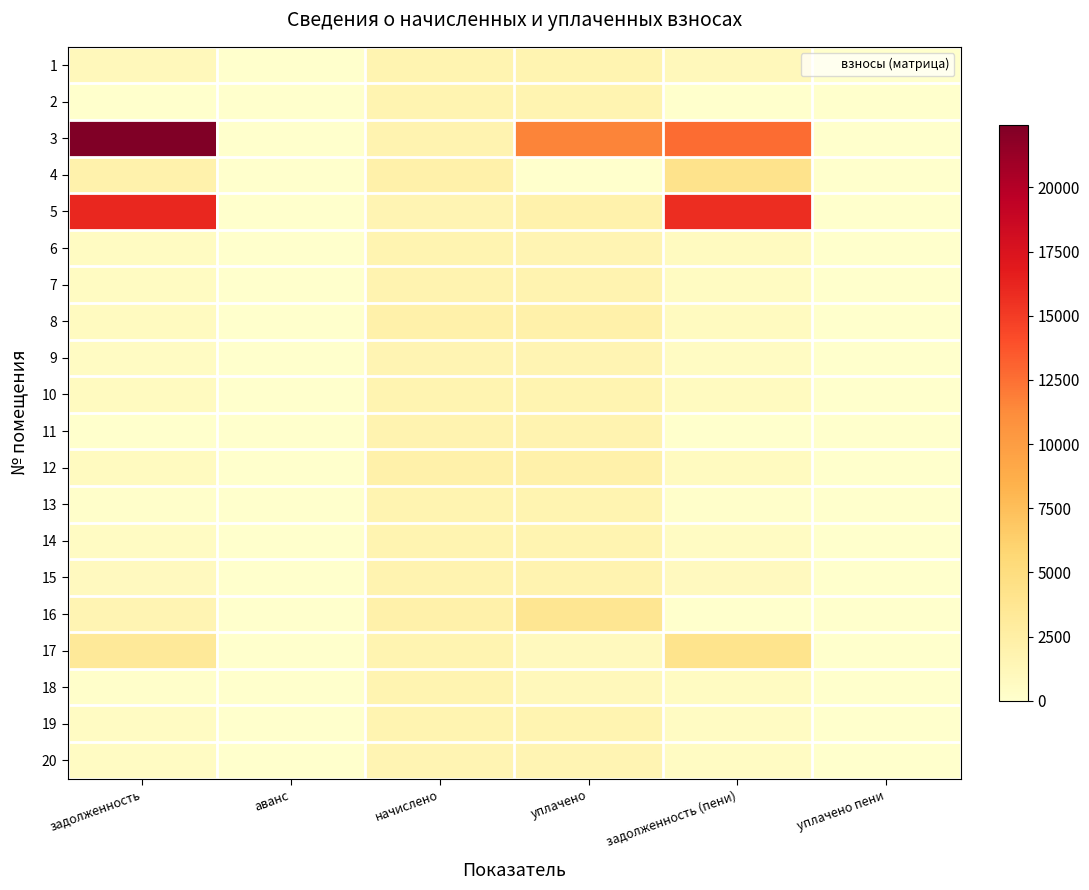

Which has a higher value, задолженность (пени) or уплачено пени?

задолженность (пени)